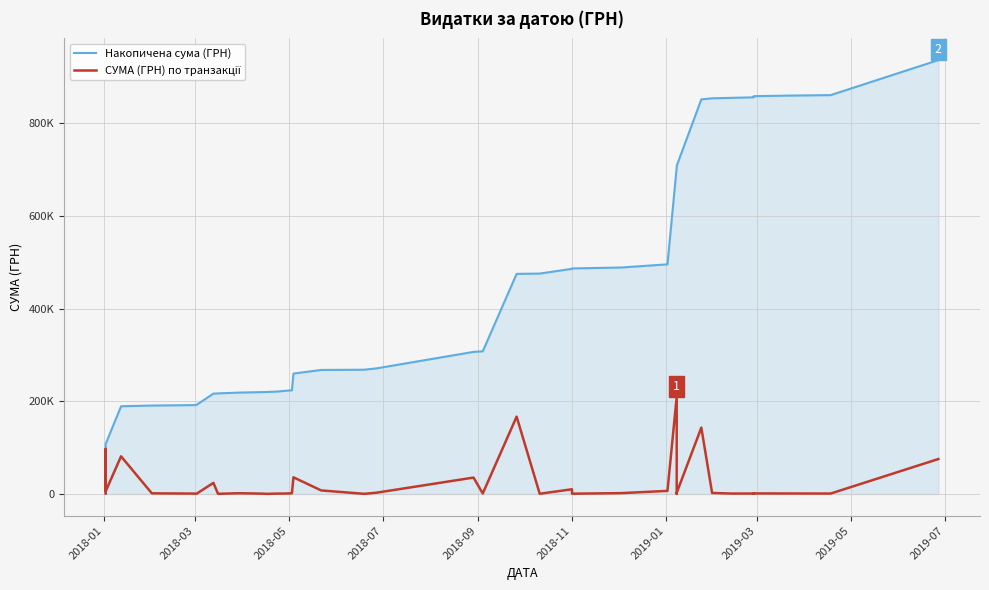

How many lines are shown in the chart?

2